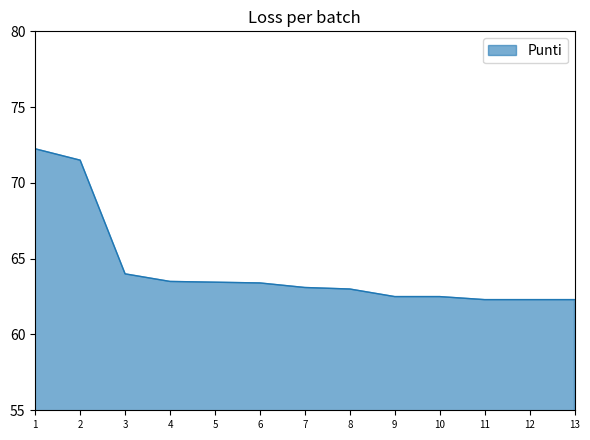

What is the difference between the values at 6 and 10?

0.9